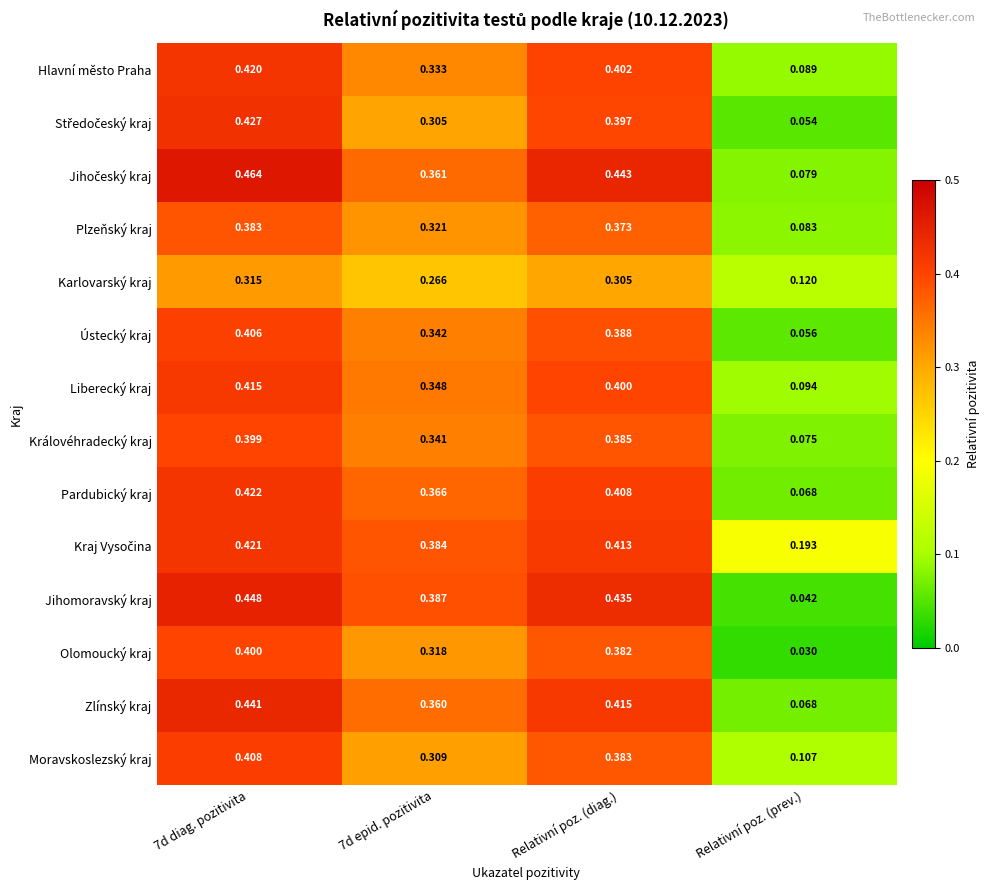

Which series has the widest spread of values?

Jihomoravský kraj